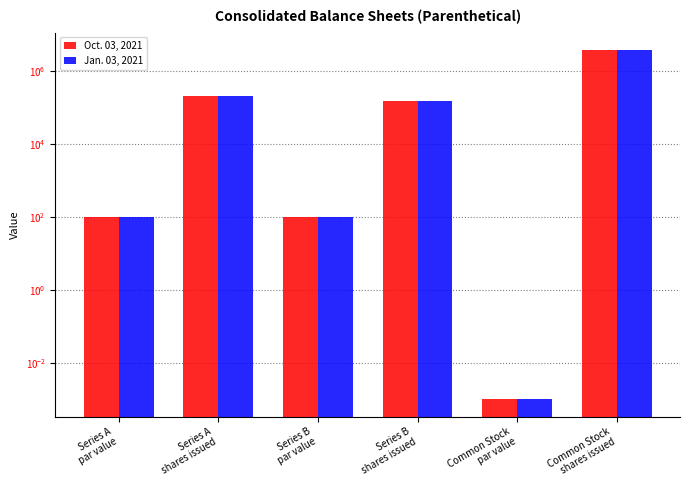

The Jan. 03, 2021 series shows 150000.0 at Series B
shares issued. True or false?

True